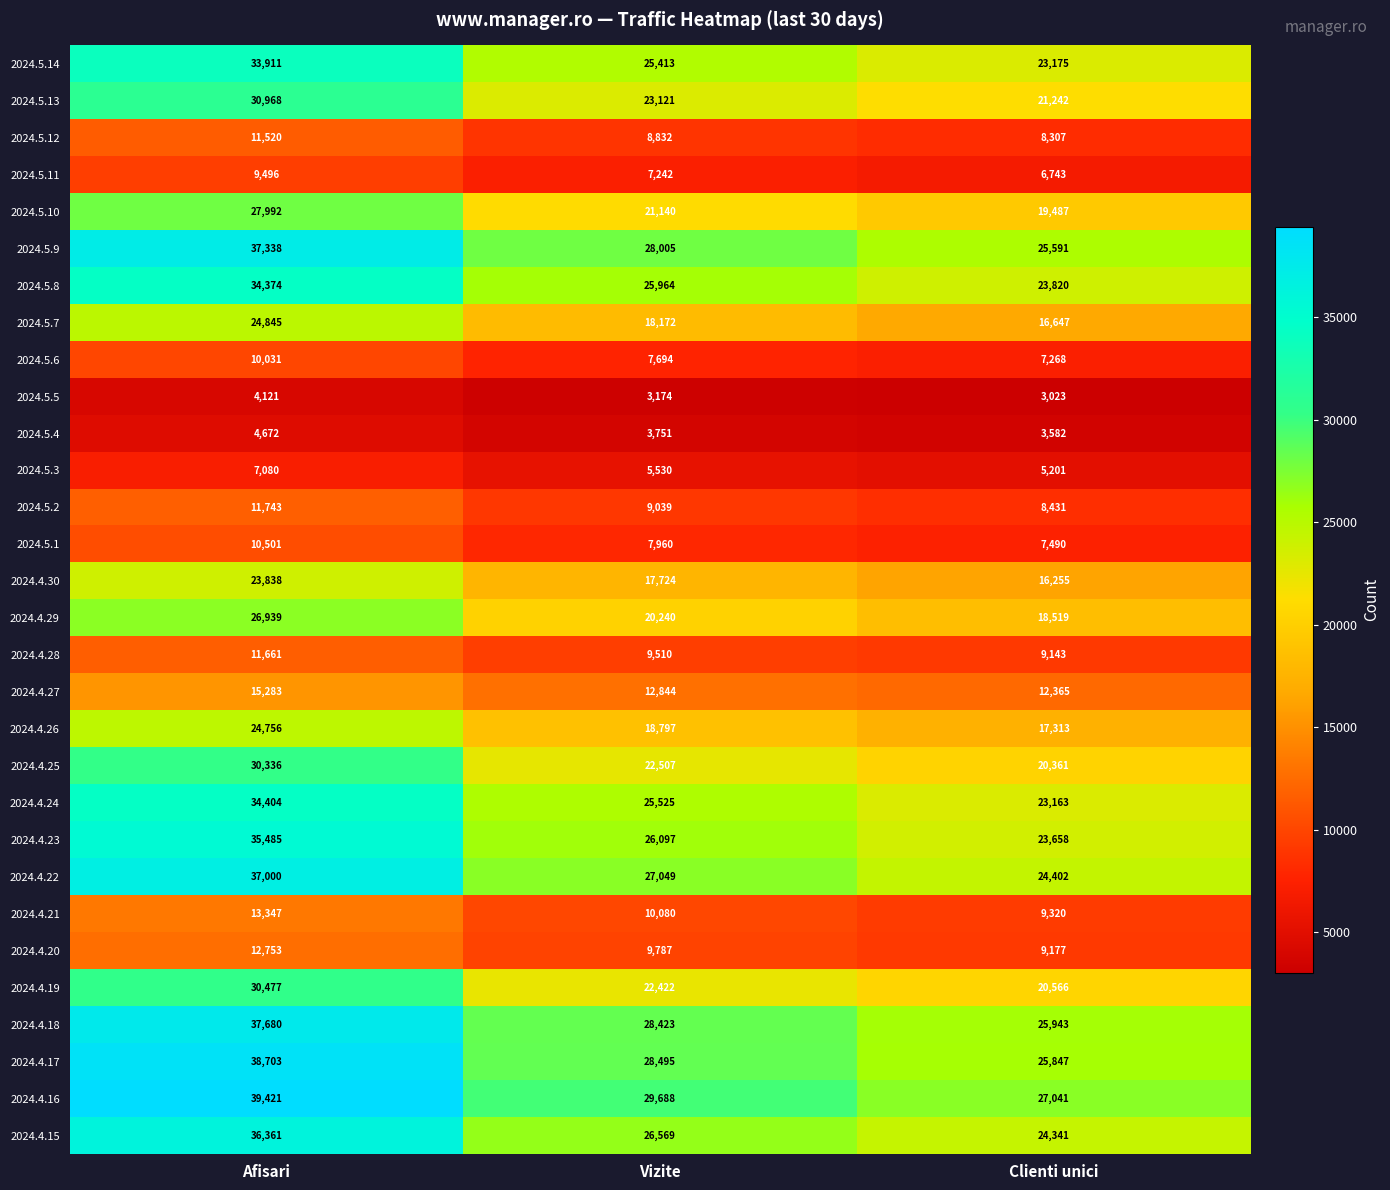

How many categories are shown in the chart?

3